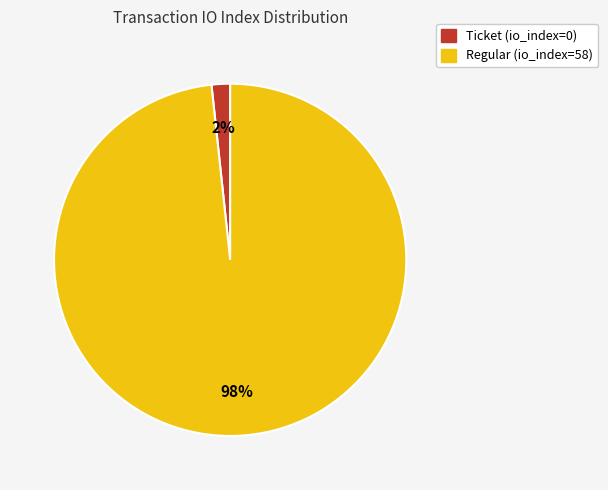

How many segments does this pie chart have?

2